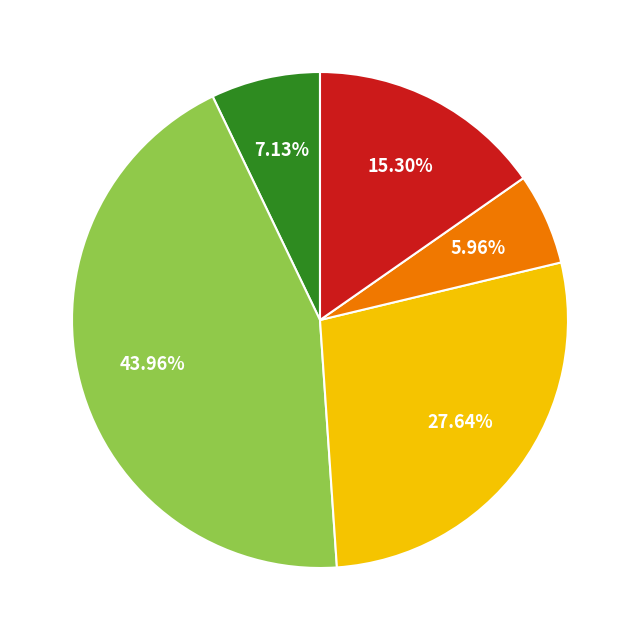

Is there a majority slice in this chart?

No